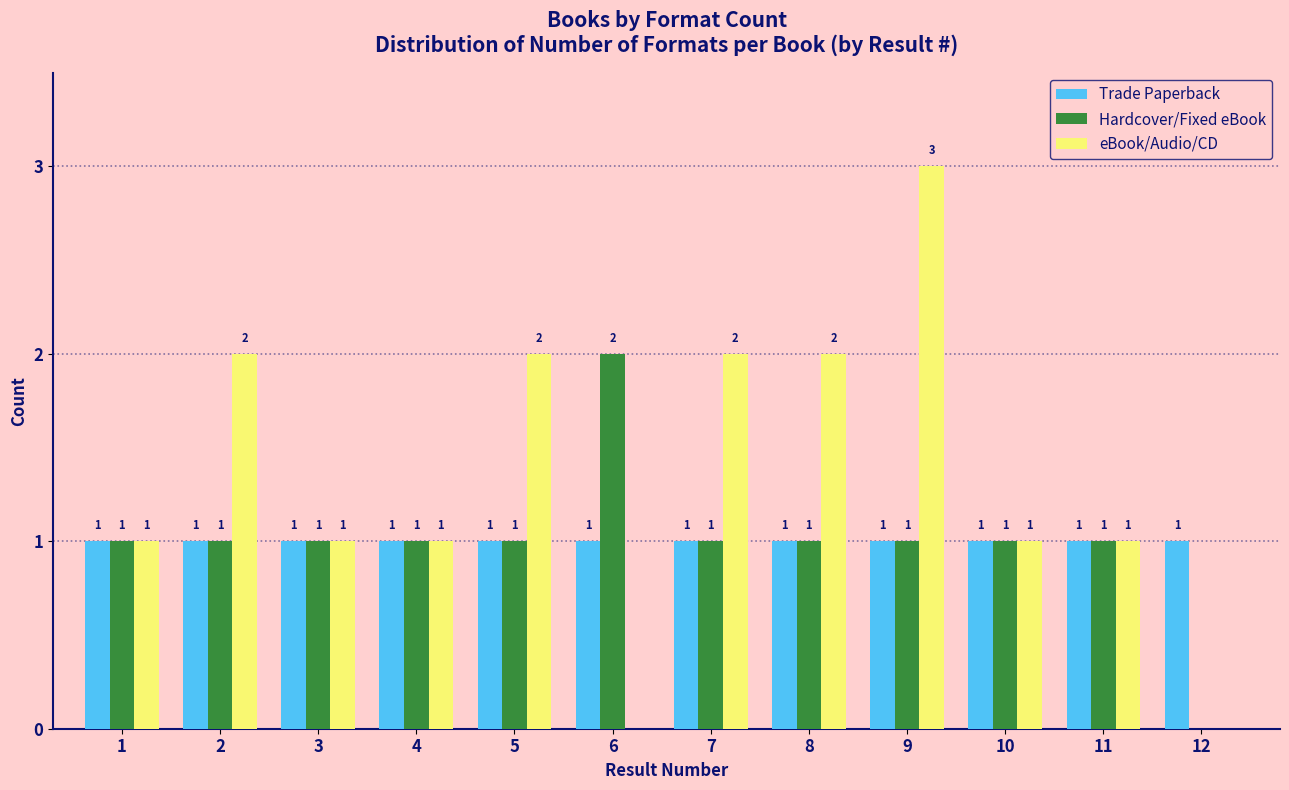

Reading left to right, extract all data points from this chart.

Trade Paperback: 1=1	2=1	3=1	4=1	5=1	6=1	7=1	8=1	9=1	10=1	11=1	12=1
Hardcover/Fixed eBook: 1=1	2=1	3=1	4=1	5=1	6=2	7=1	8=1	9=1	10=1	11=1	12=0
eBook/Audio/CD: 1=1	2=2	3=1	4=1	5=2	6=0	7=2	8=2	9=3	10=1	11=1	12=0